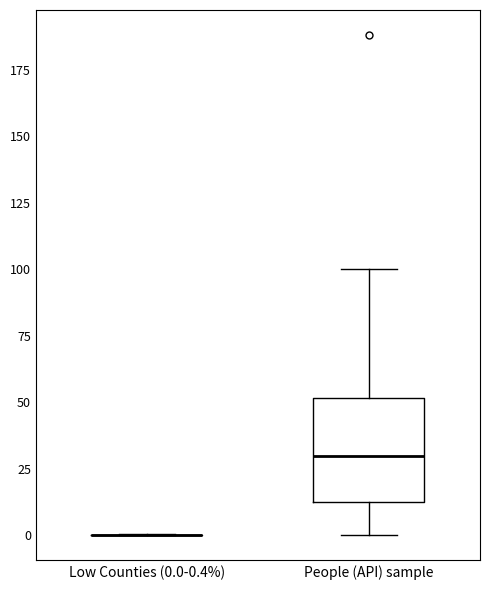

Which box is the tallest, from its lower edge to its upper edge?

People (API) sample